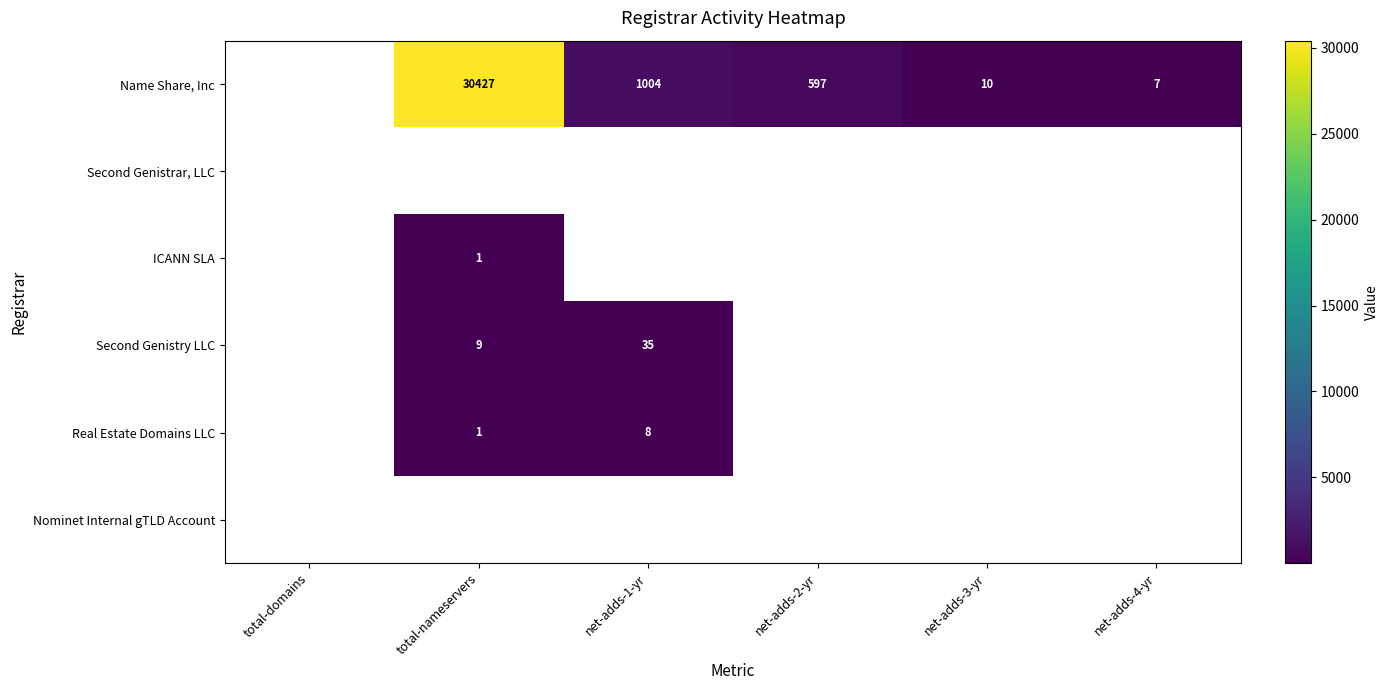

Count the number of data series in this chart.

6